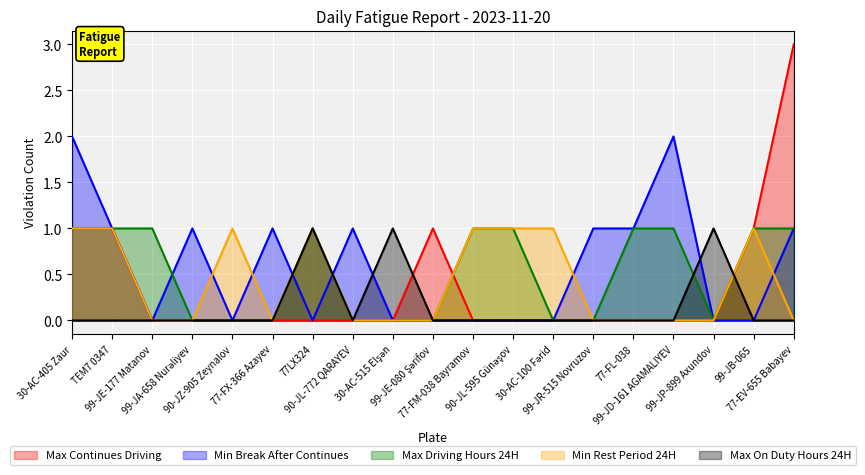

Reading left to right, list all the values displayed in this chart.

Max Continues Driving: 1	1	0	0	0	0	0	0	0	1	0	0	0	0	0	0	0	1	3
Min Break After Continues: 2	1	0	1	0	1	0	1	0	0	0	0	0	1	1	2	0	0	1
Max Driving Hours 24H: 1	1	1	0	0	0	1	0	0	0	1	1	0	0	1	1	0	1	1
Min Rest Period 24H: 1	1	0	0	1	0	1	0	0	0	1	1	1	0	0	0	0	1	0
Max On Duty Hours 24H: 0	0	0	0	0	0	1	0	1	0	0	0	0	0	0	0	1	0	0